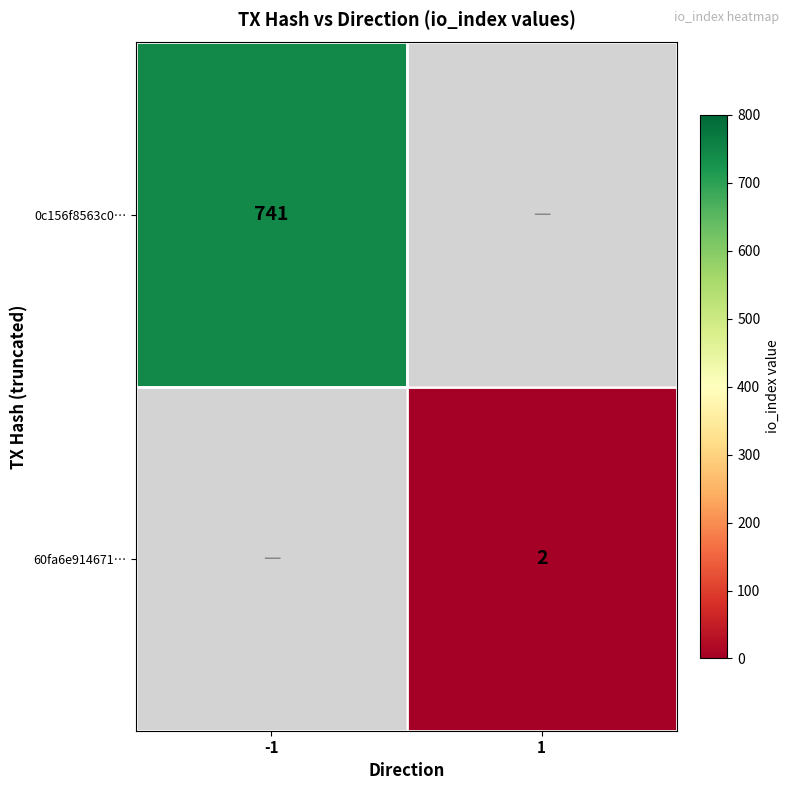

The 0c156f8563c0… series shows 741 at -1. True or false?

True